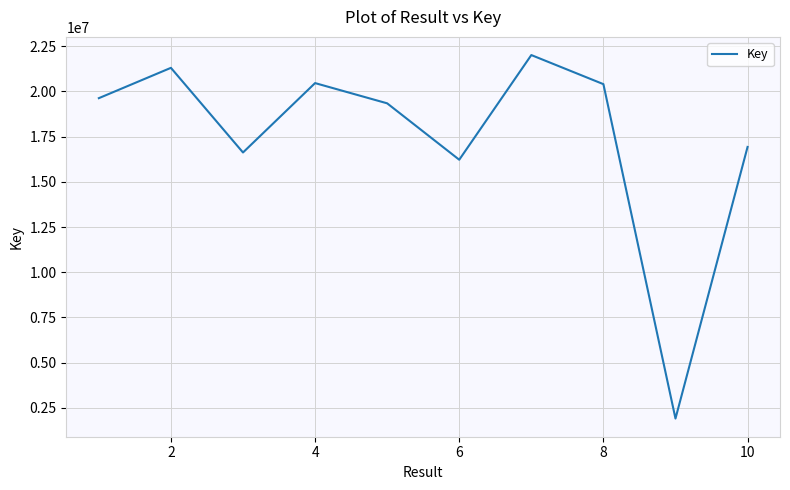

How many categories are shown in the chart?

10